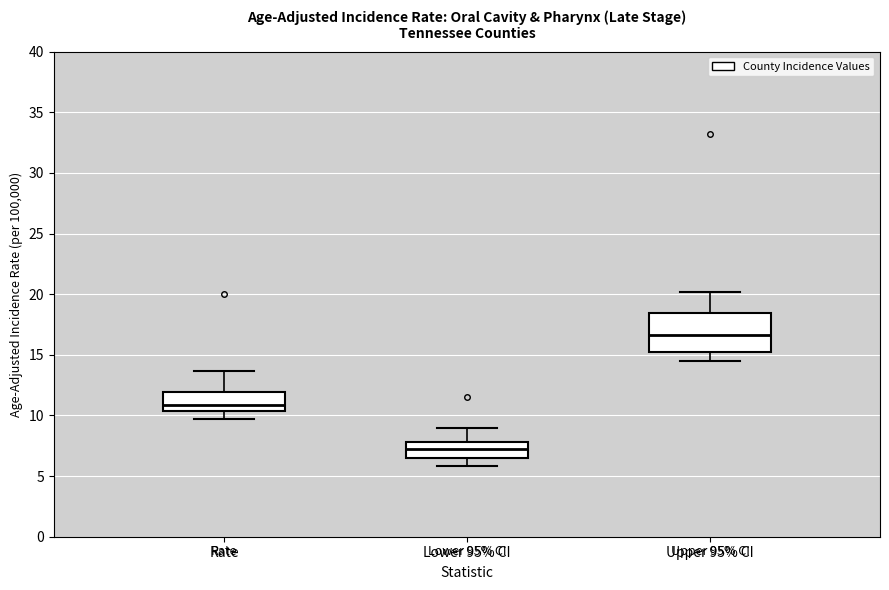

Reading left to right, read every box against the y-axis: the position of its median line, the range the box covers, and the ends of its whiskers. The values are not printed on the chart, so give them approximately, as read against the axis.

Rate: median 11.0, box 10.5 to 12.0, whiskers 9.5 to 13.5
Lower 95% CI: median 7.0, box 6.5 to 8.0, whiskers 6.0 to 9.0
Upper 95% CI: median 16.5, box 15.0 to 18.5, whiskers 14.5 to 20.0